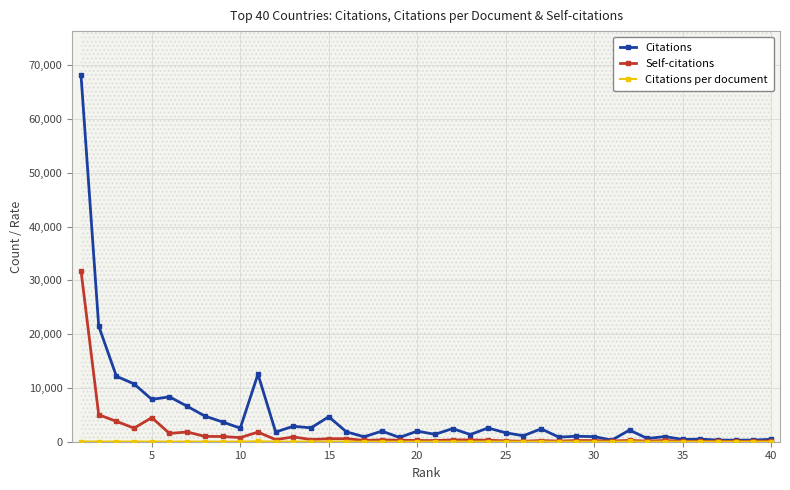

What is the maximum value for Self-citations?

31845.0